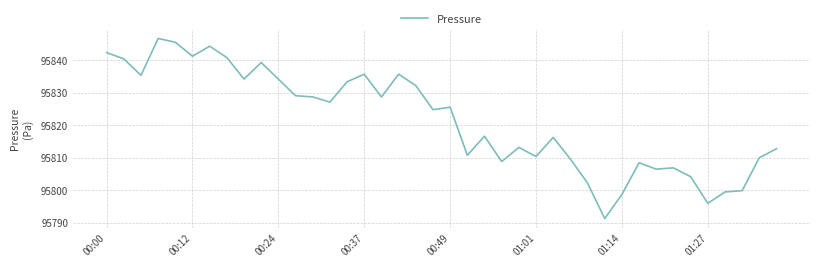

What is the maximum value shown in the chart?

95846.7